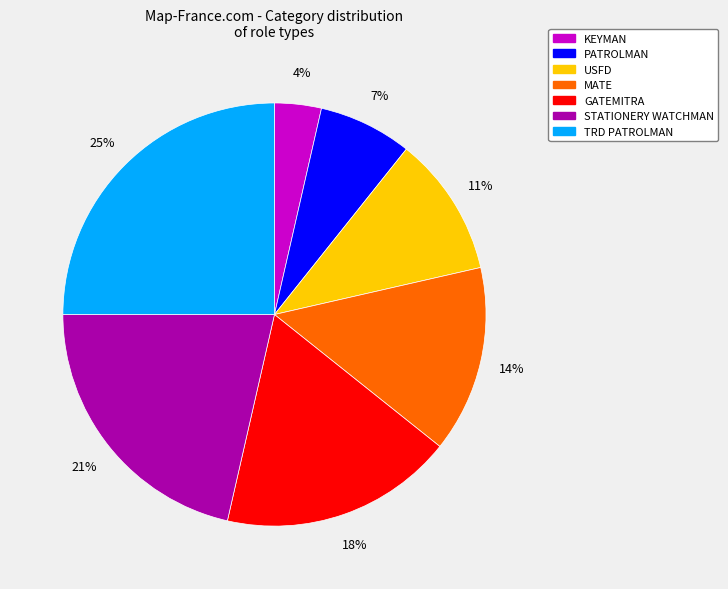

To the nearest percent, what is the average slice percentage?

14%